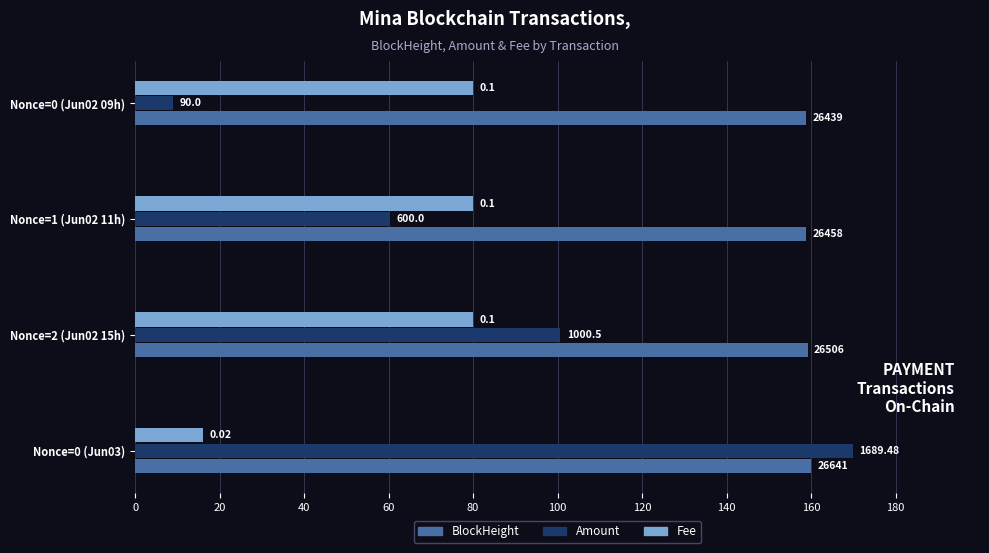

What are all the series names shown in the legend?

BlockHeight, Amount, Fee